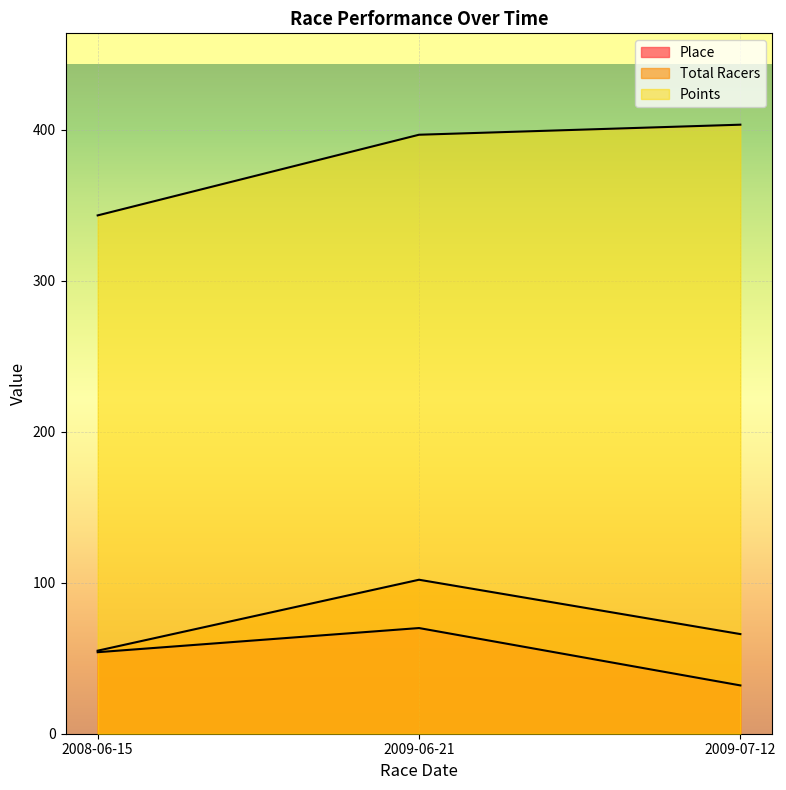

What is the sum of all Total Racers values?

223.0